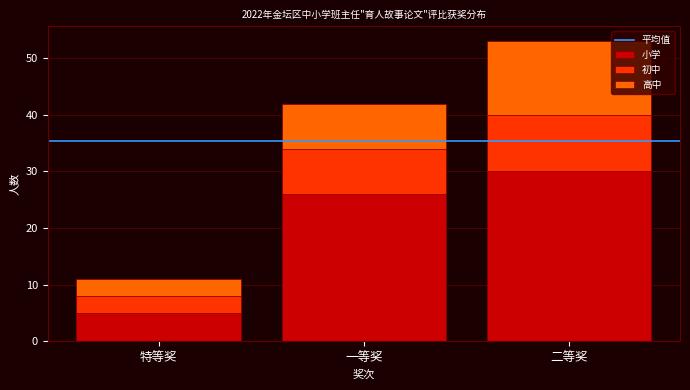

Reading left to right, what are the values for 小学?

特等奖=5	一等奖=26	二等奖=30